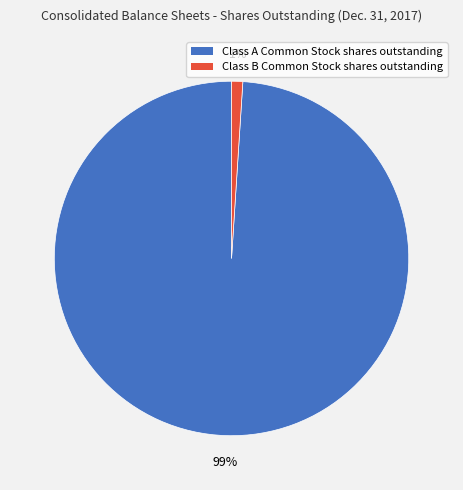

Between Class A Common Stock shares outstanding and Class B Common Stock shares outstanding, which is larger?

Class A Common Stock shares outstanding